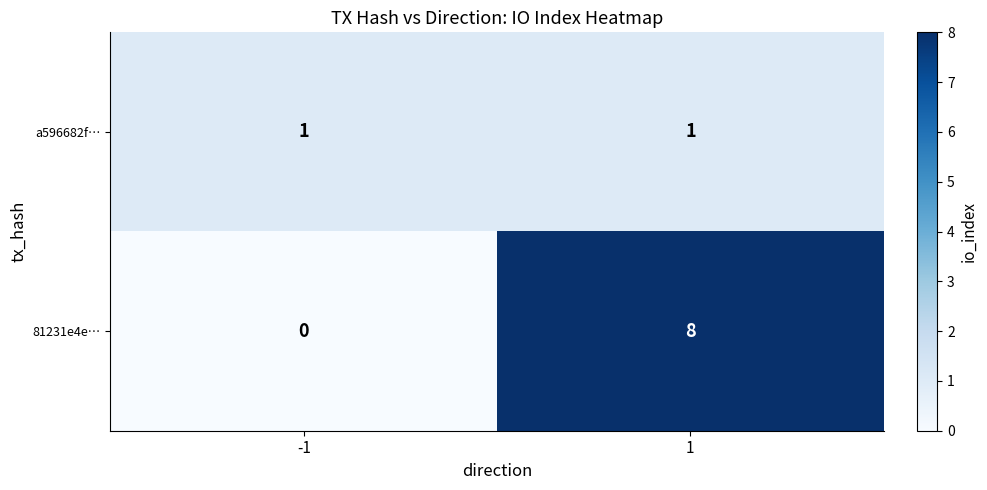

At how many categories does at least one series exceed 7?

1